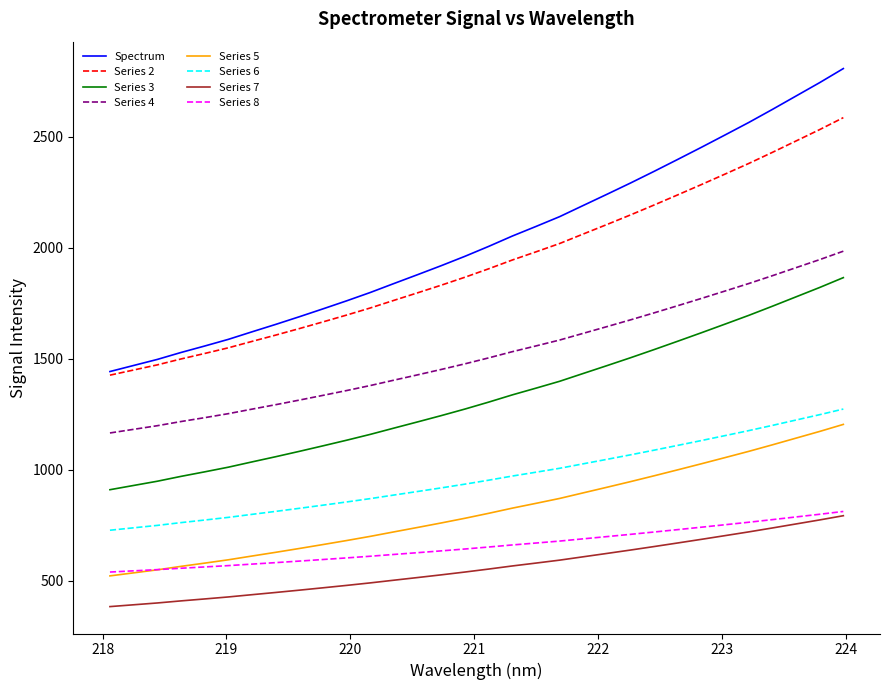

Which series has the widest spread of values?

Spectrum